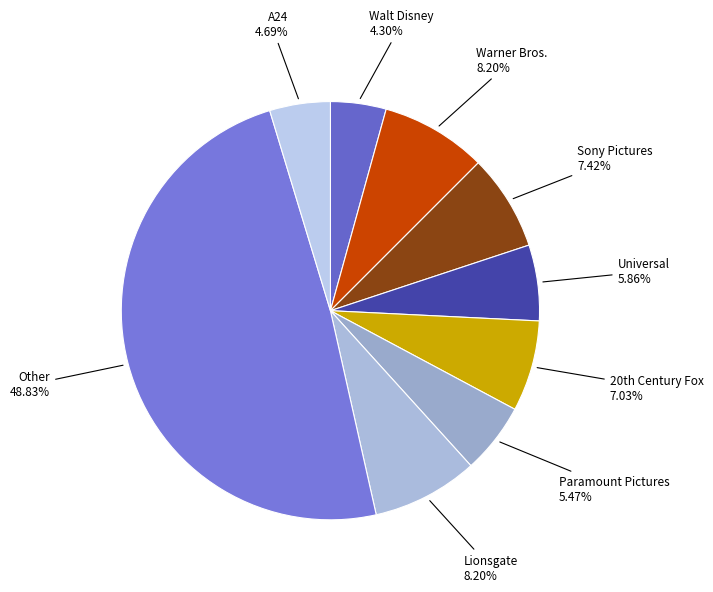

Approximately how many times larger is the value at Walt Disney compared to Lionsgate?

0.5